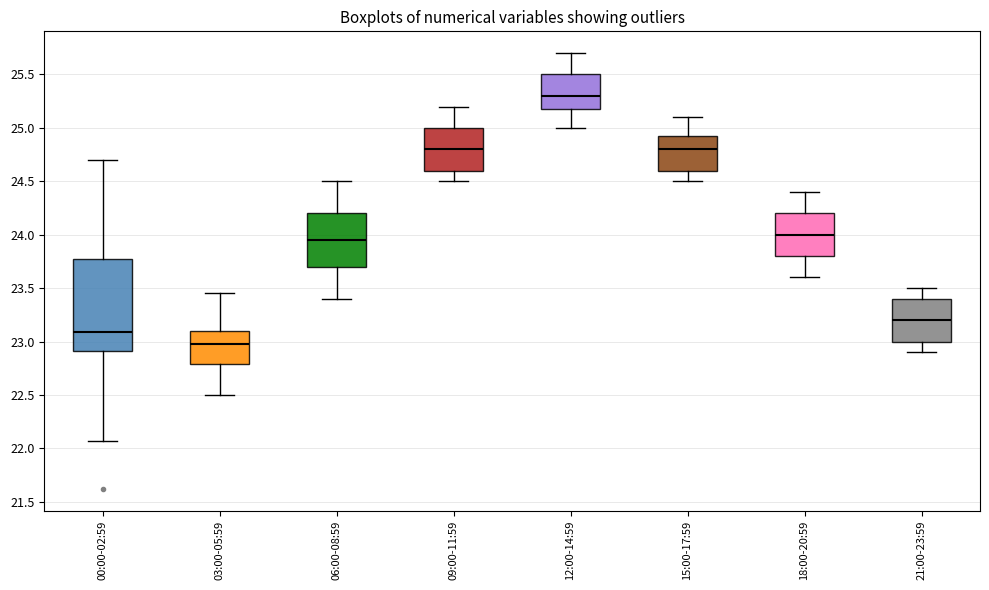

Reading left to right, read every box against the y-axis: the position of its median line, the range the box covers, and the ends of its whiskers. The values are not printed on the chart, so give them approximately, as read against the axis.

00:00-02:59: median 23.10, box 22.90 to 23.80, whiskers 22.05 to 24.70
03:00-05:59: median 23.00, box 22.80 to 23.10, whiskers 22.50 to 23.45
06:00-08:59: median 23.95, box 23.70 to 24.20, whiskers 23.40 to 24.50
09:00-11:59: median 24.80, box 24.60 to 25.00, whiskers 24.50 to 25.20
12:00-14:59: median 25.30, box 25.20 to 25.50, whiskers 25.00 to 25.70
15:00-17:59: median 24.80, box 24.60 to 24.95, whiskers 24.50 to 25.10
18:00-20:59: median 24.00, box 23.80 to 24.20, whiskers 23.60 to 24.40
21:00-23:59: median 23.20, box 23.00 to 23.40, whiskers 22.90 to 23.50